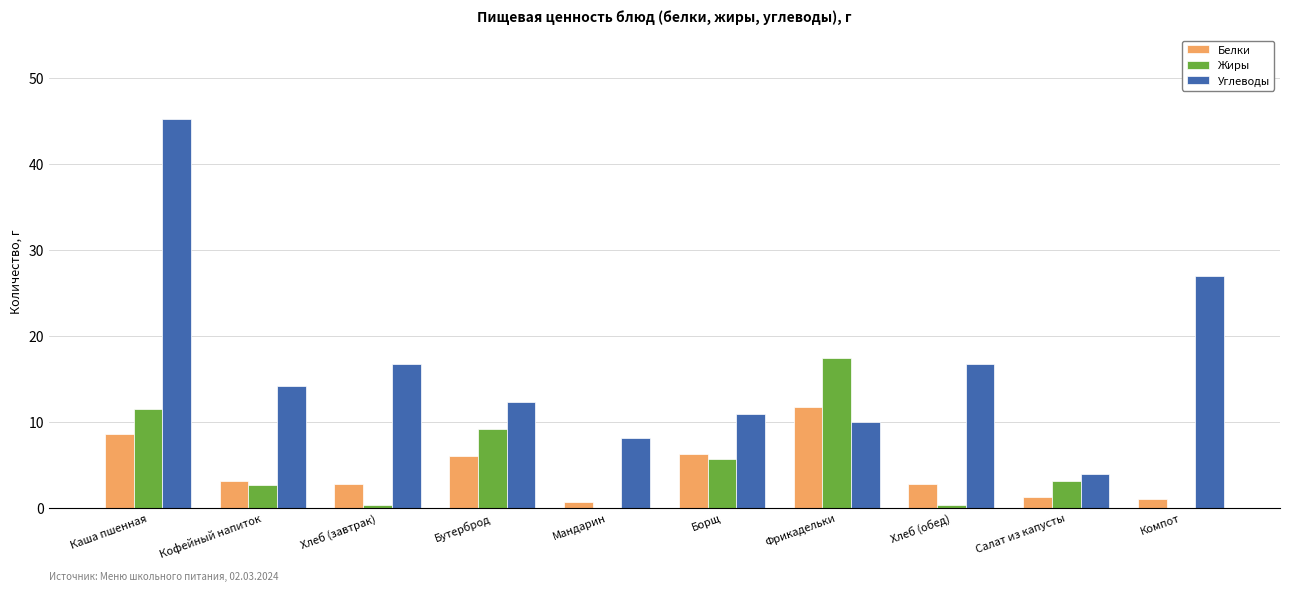

How many categories are shown in the chart?

10